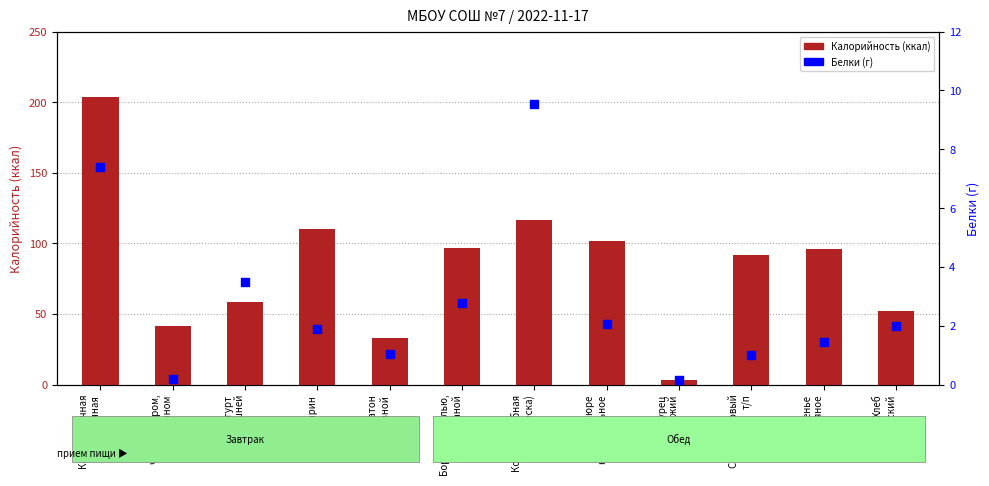

What is the total value across all series at Печенье
Овсяное?

97.6